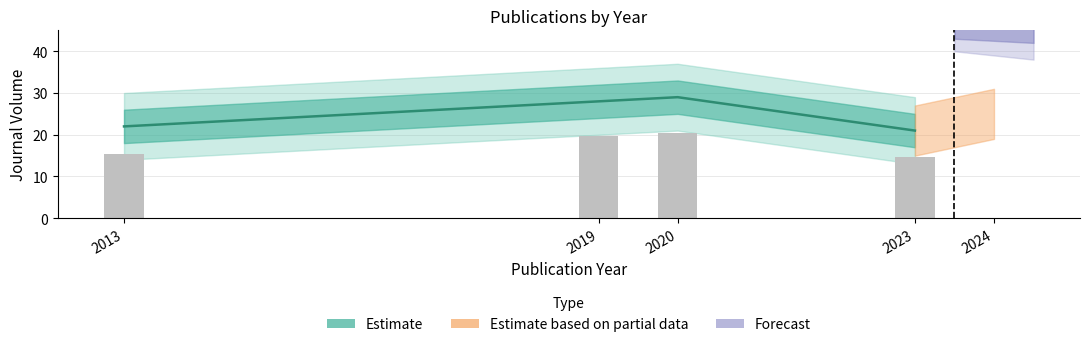

What is the total value across all series at 2013?

37.4